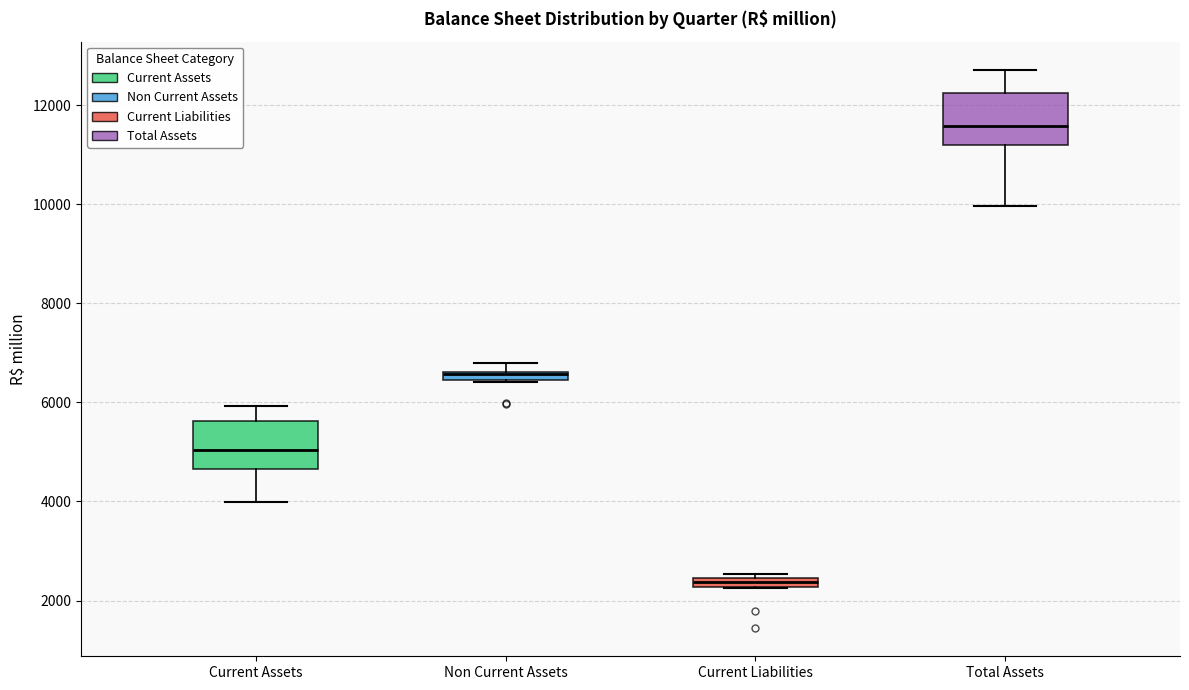

Which box has the lowest median line?

Current Liabilities